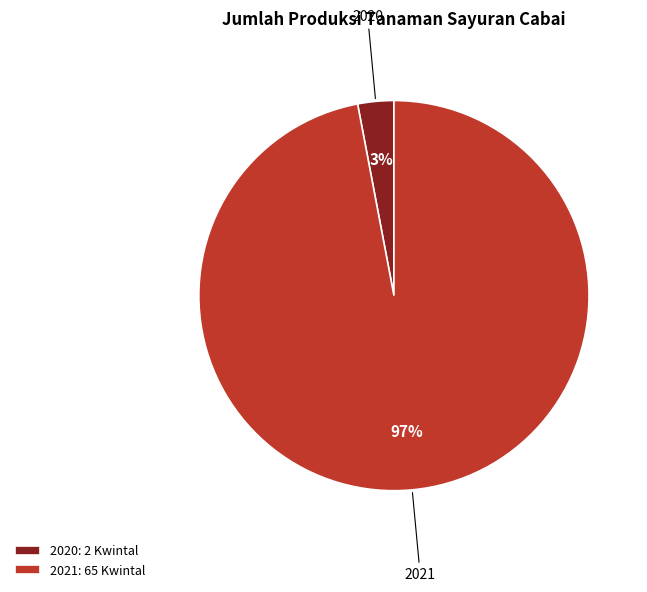

Is the sum of 2021 and 2020 greater than half?

Yes